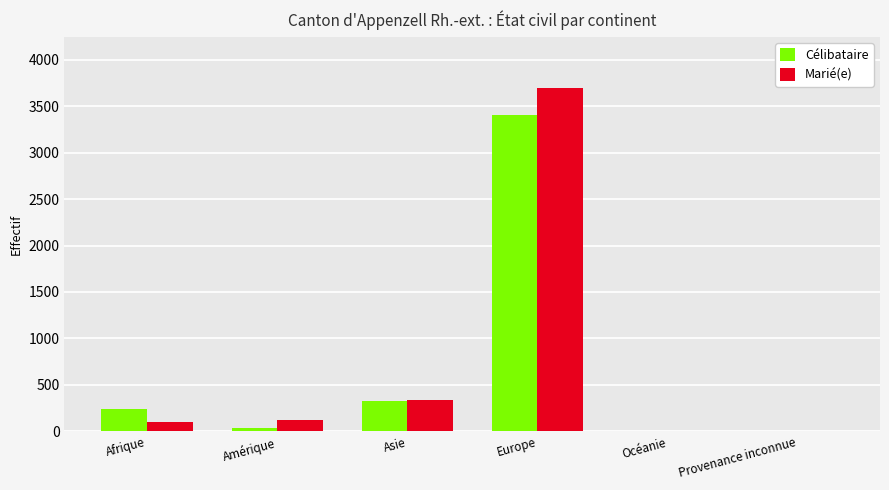

True or false: Célibataire has a value of 236 at Afrique.

True